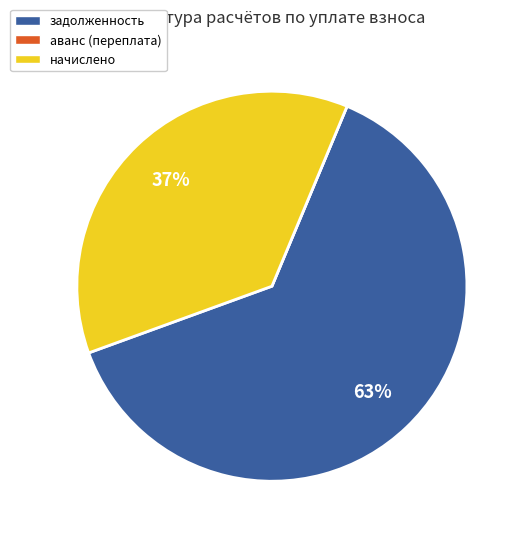

To the nearest percent, what portion does задолженность represent?

63%